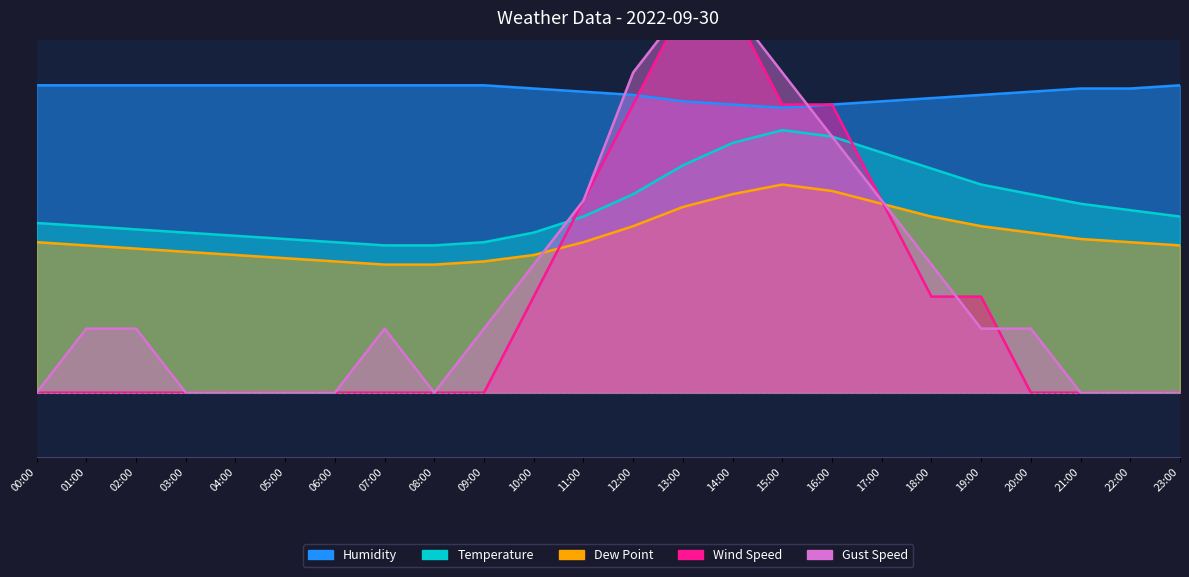

At which category is the sum across all series the highest?

14:00